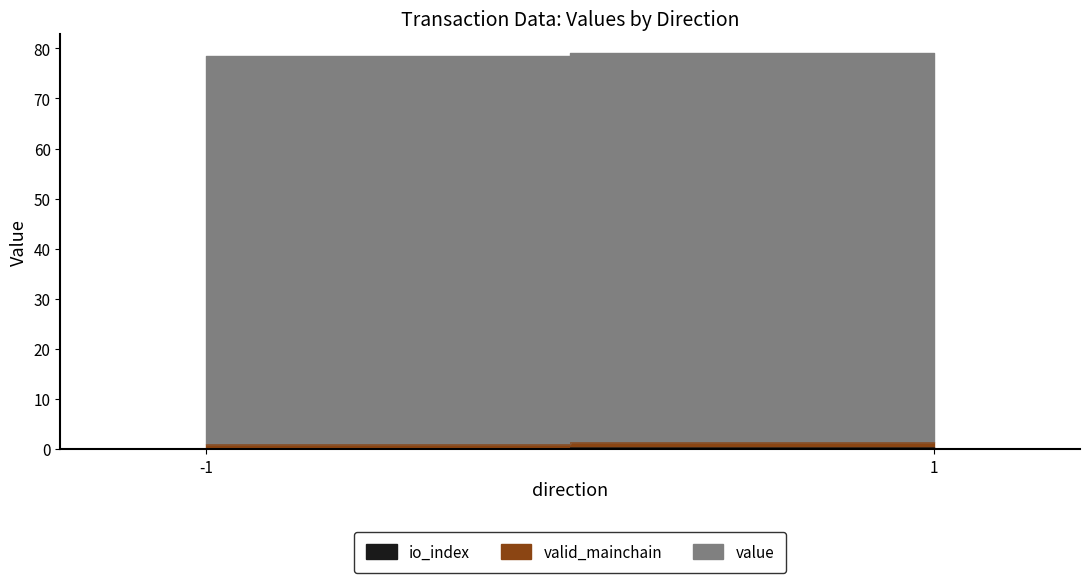

What is the value of the value point at the 2nd from the left?

77.5